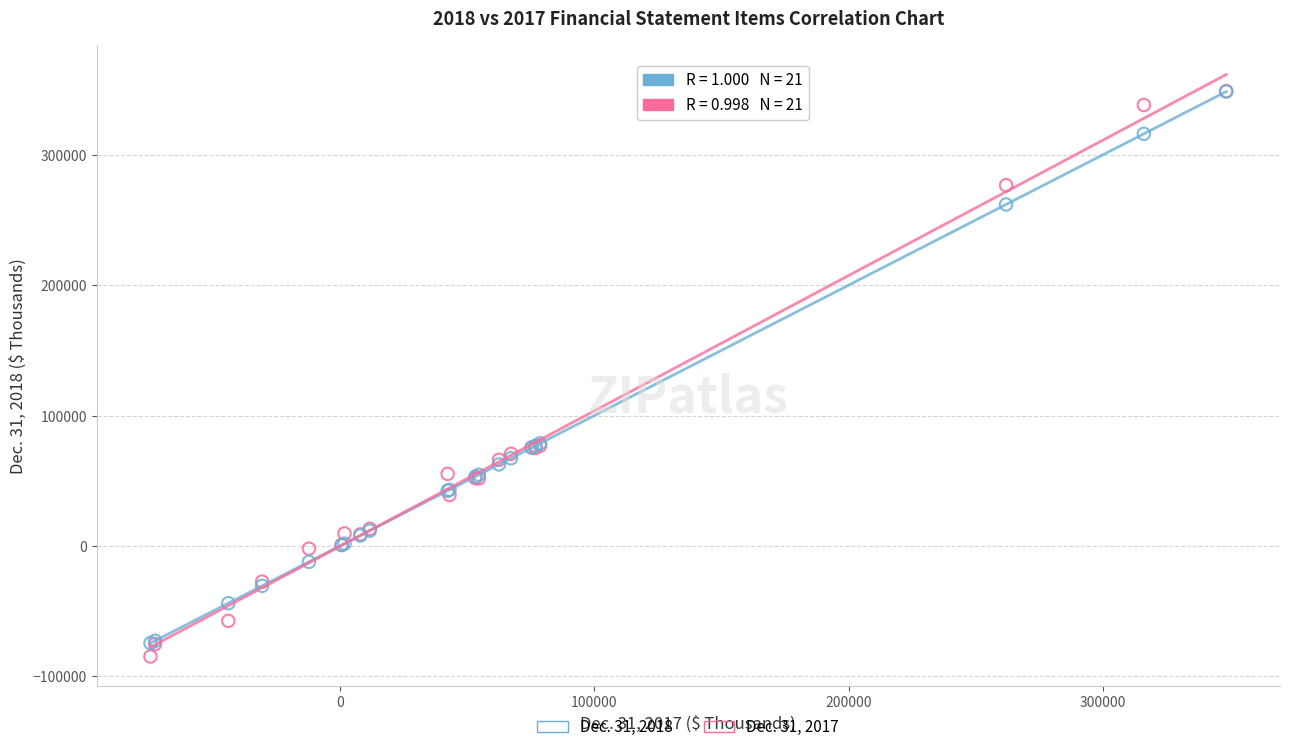

What are all the series names shown in the legend?

Dec. 31, 2018, Dec. 31, 2017